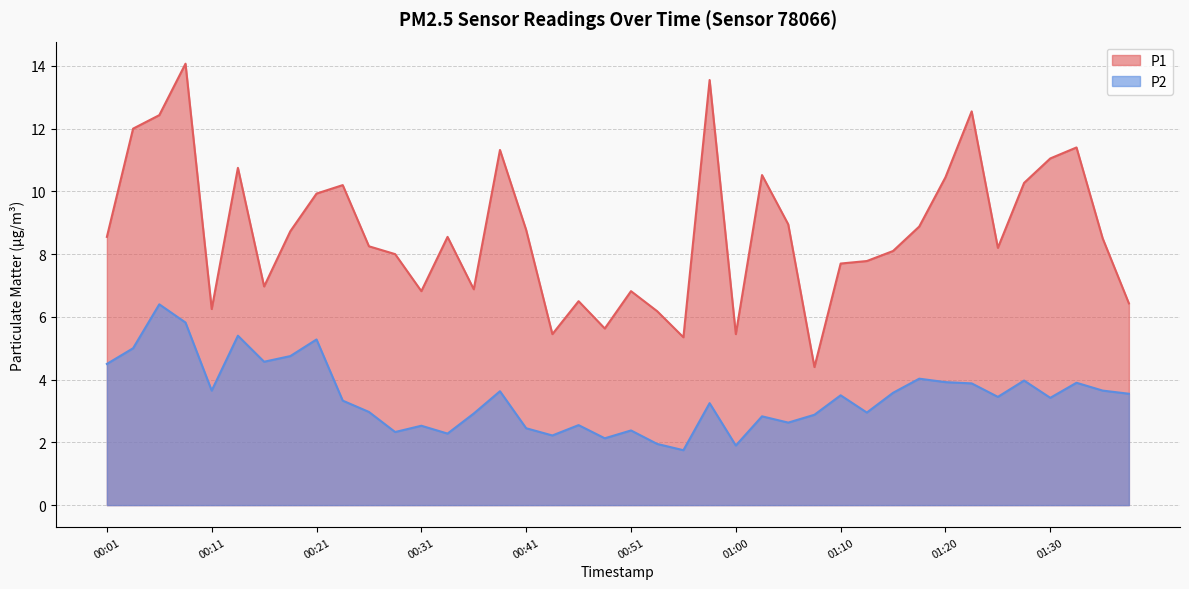

Which series has the widest spread of values?

P1